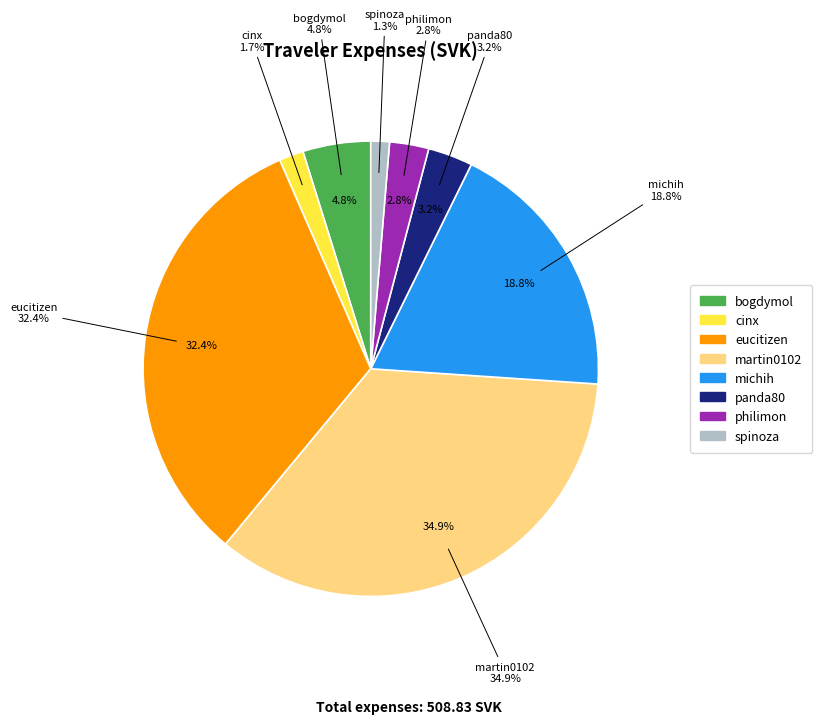

Is panda80 the majority of the pie?

No